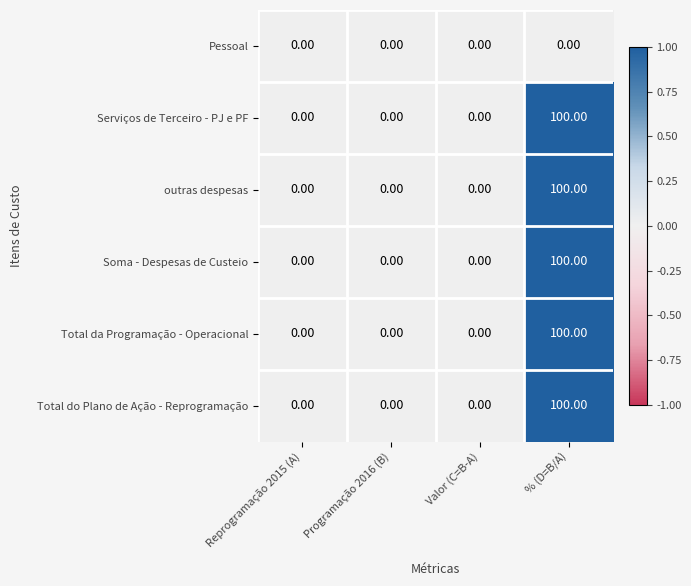

At which label does Total do Plano de Ação - Reprogramação reach its peak?

% (D=B/A)